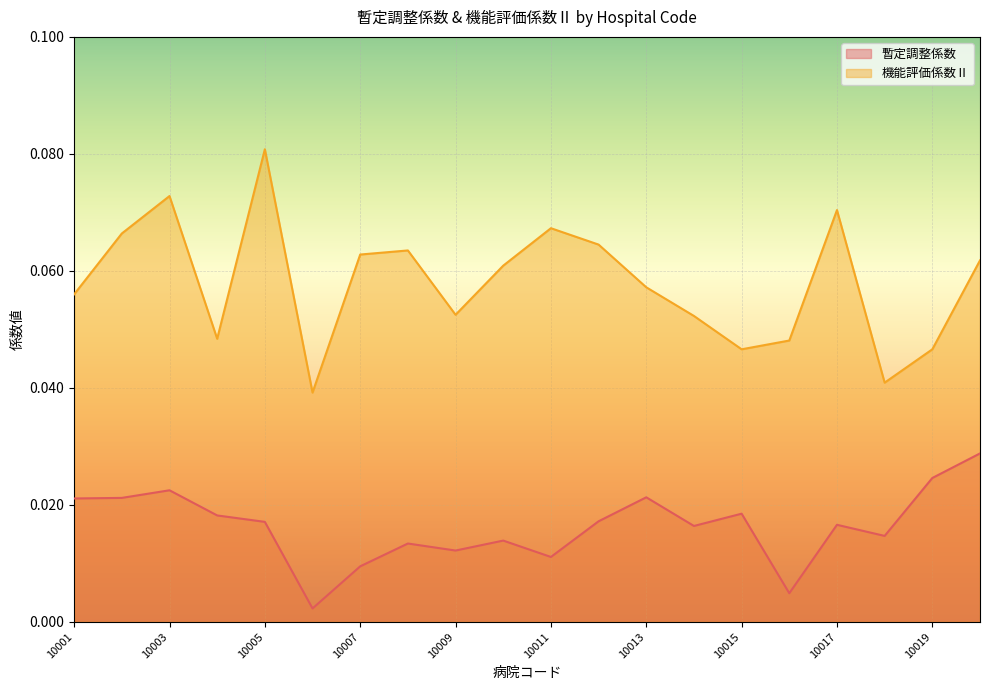

At which label does 暫定調整係数 reach its minimum?

10006